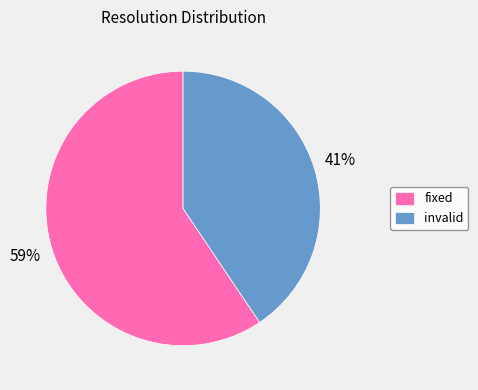

Combined, do fixed and invalid account for over 50%?

Yes